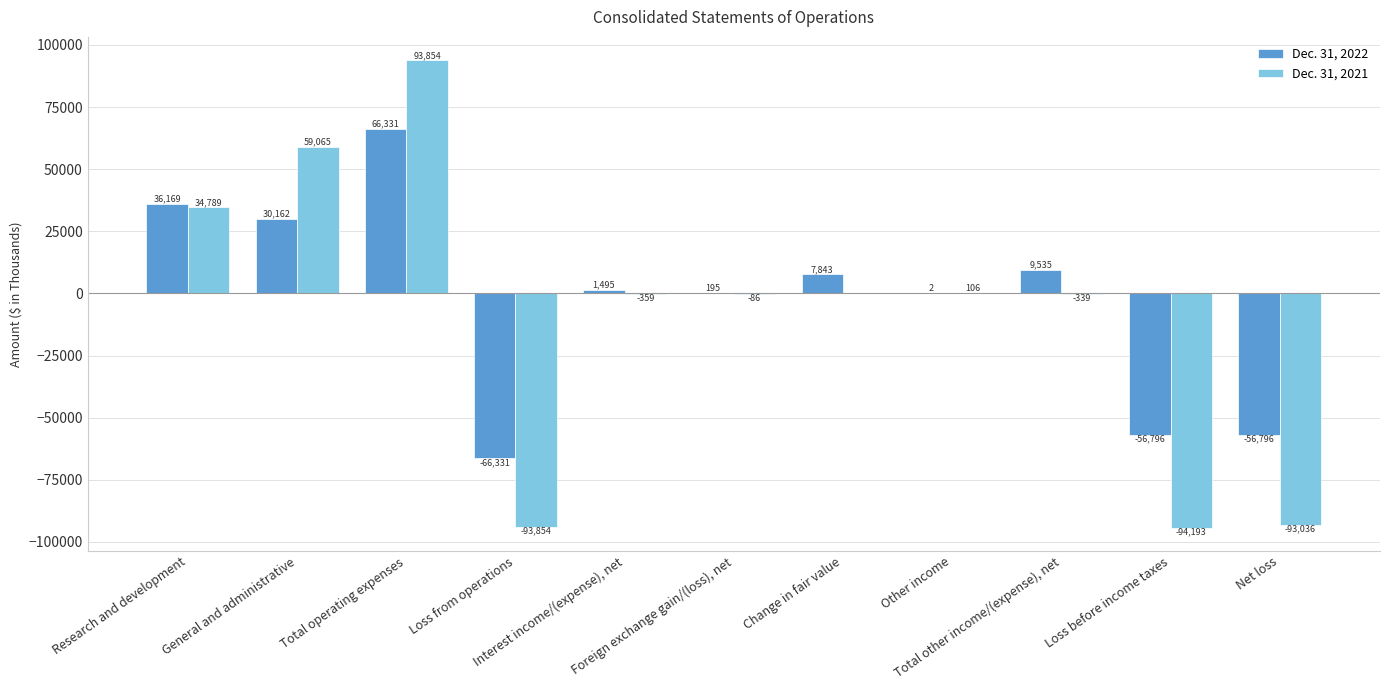

Reading left to right, extract all data points from this chart.

Dec. 31, 2022: 36169	30162	66331	-66331	1495	195	7843	2	9535	-56796	-56796
Dec. 31, 2021: 34789	59065	93854	-93854	-359	-86	0	106	-339	-94193	-93036